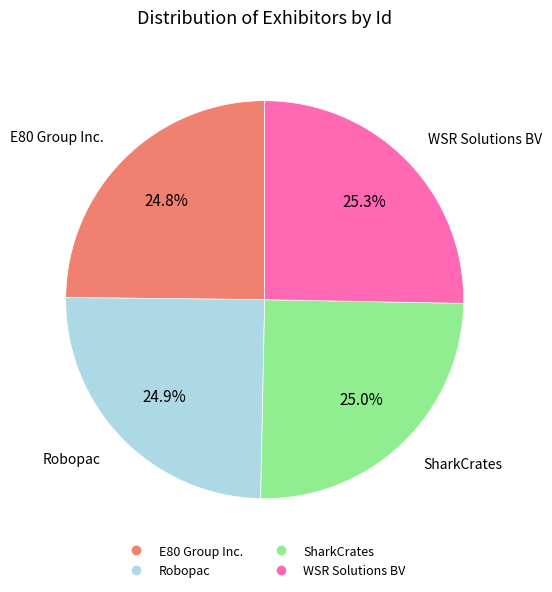

Is there a majority slice in this chart?

No